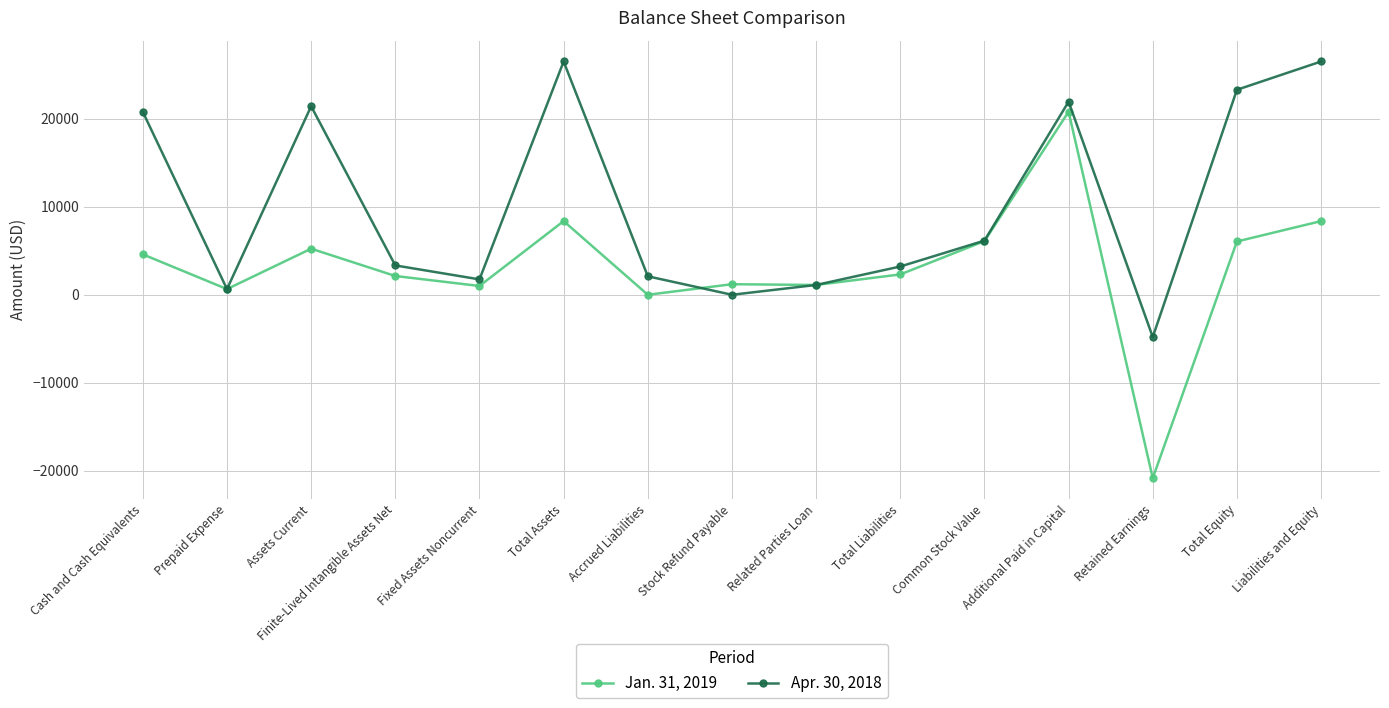

How many values in the Jan. 31, 2019 series are below 2314?

7